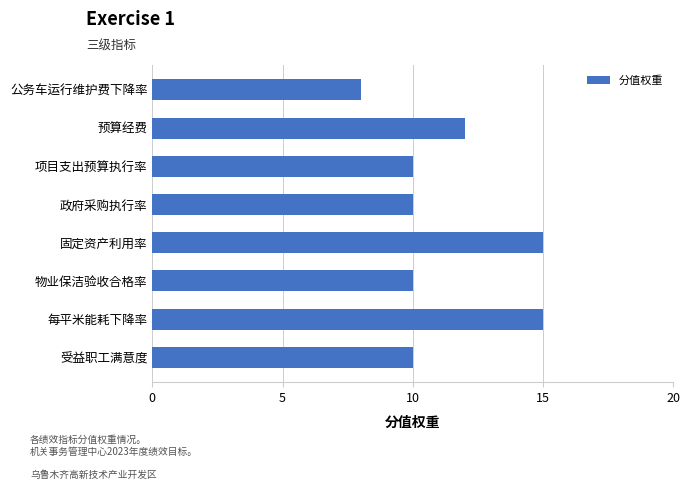

What is the greatest value displayed?

15